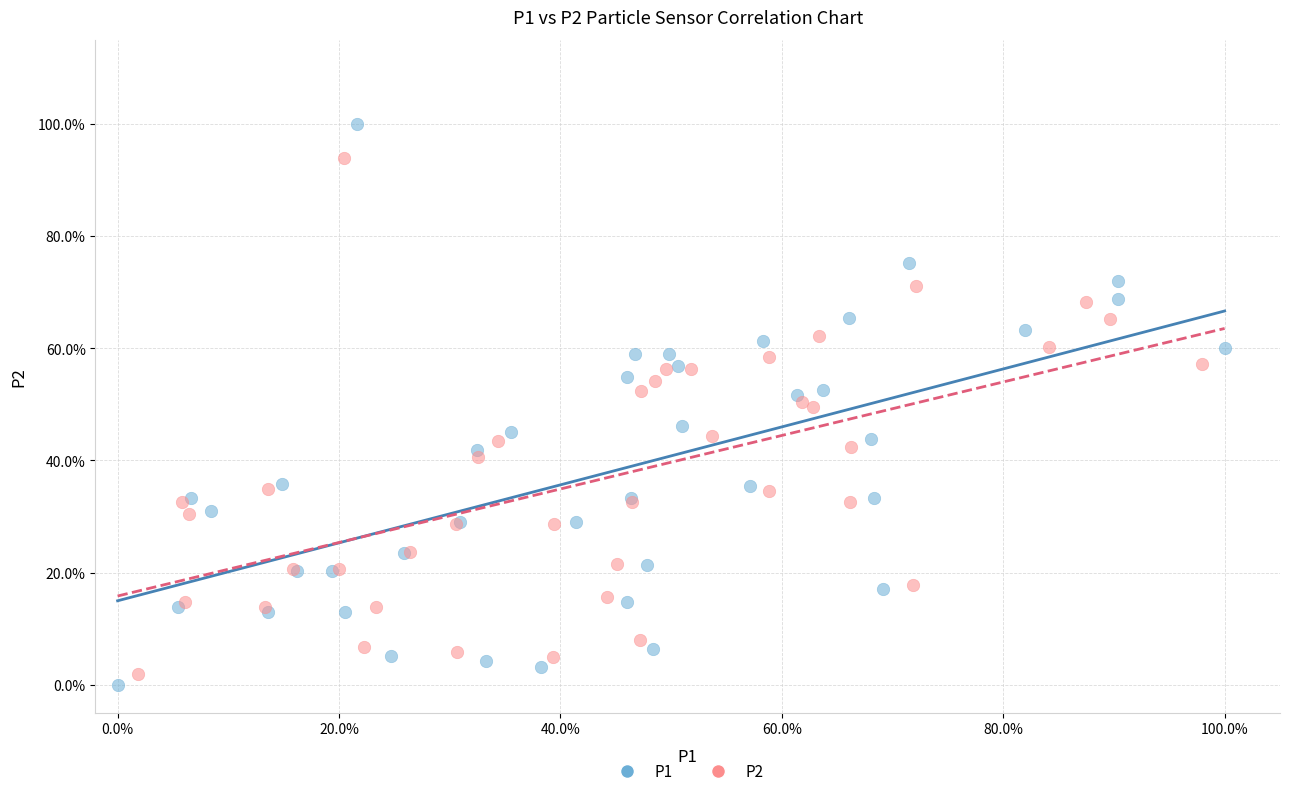

Which series reaches the minimum Y coordinate?

P1